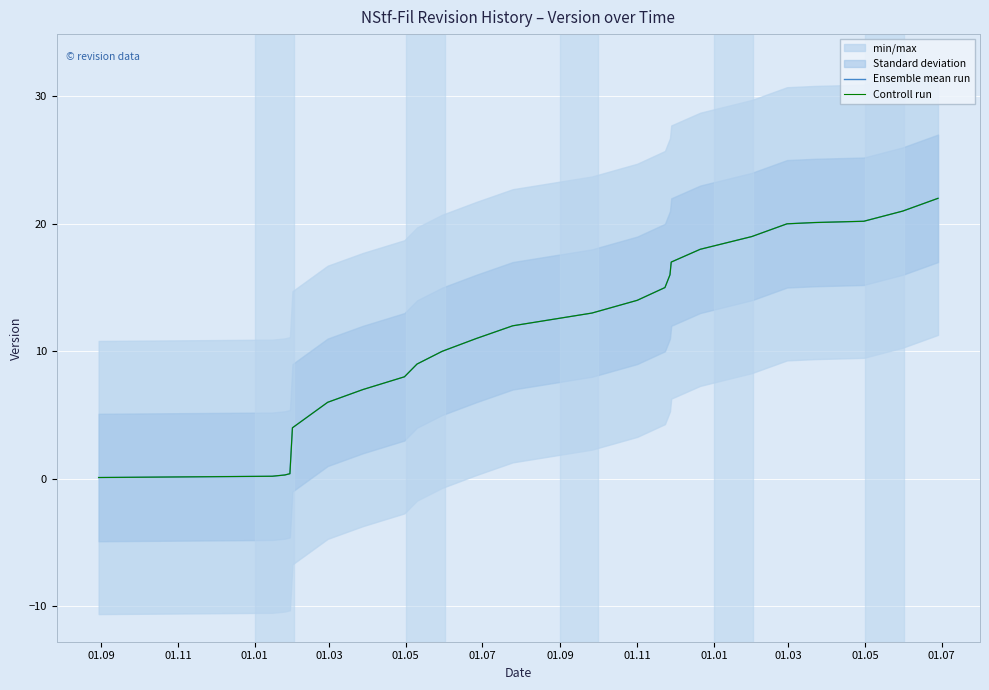

Count the number of categories in the chart.

24